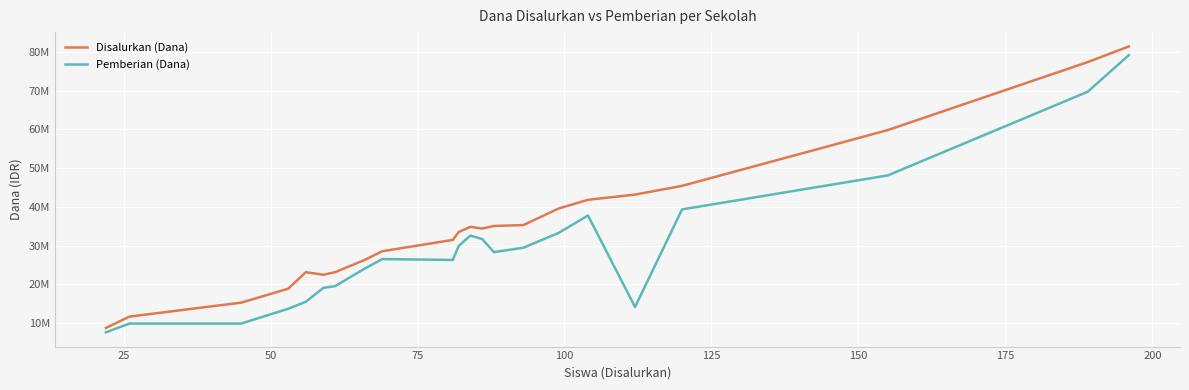

What are all the series names shown in the legend?

Disalurkan (Dana), Pemberian (Dana)